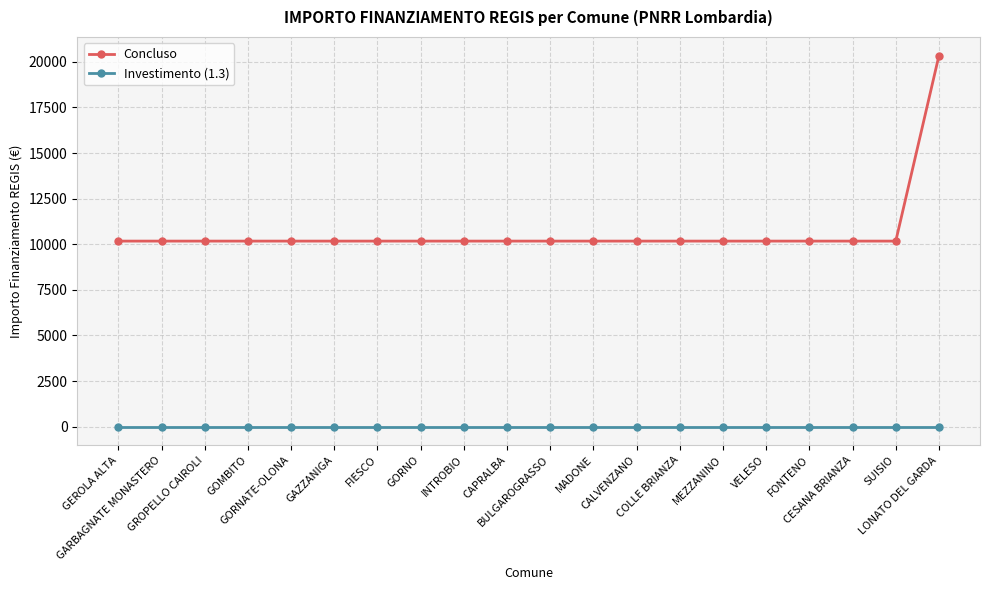

What is the label of the 10th point from the left?

CAPRALBA